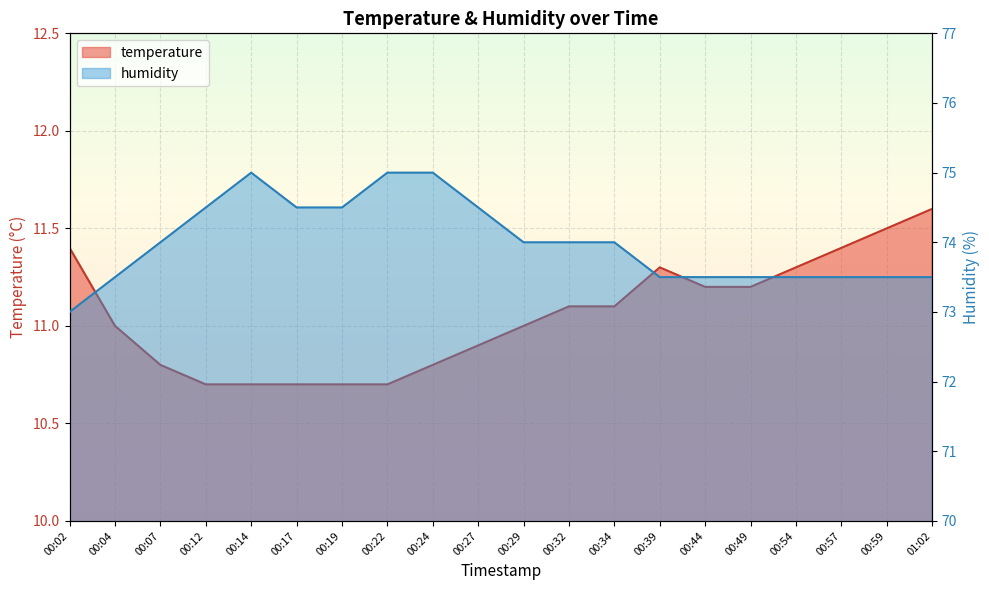

What are all the series names shown in the legend?

temperature, humidity